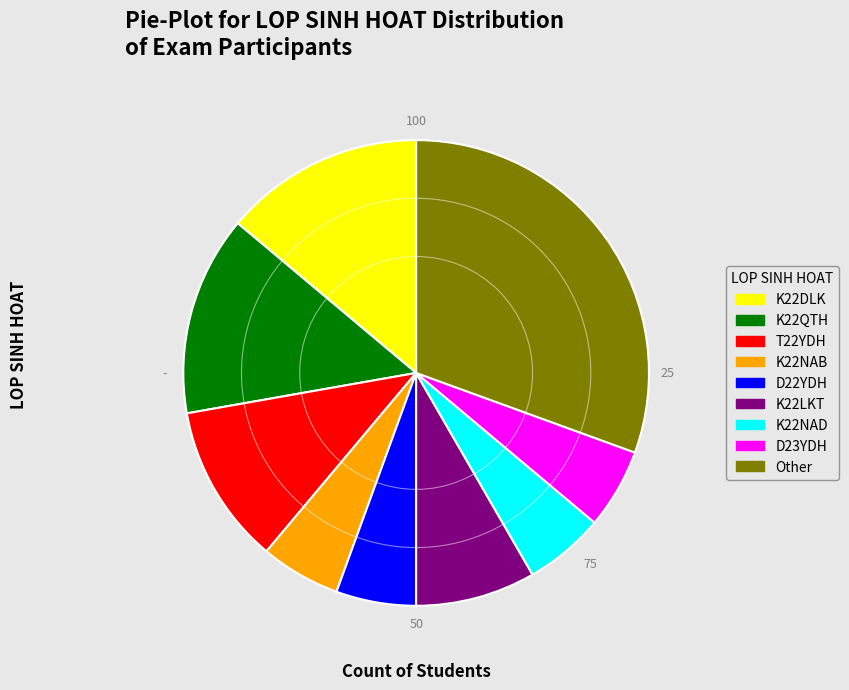

Is K22LKT the majority of the pie?

No